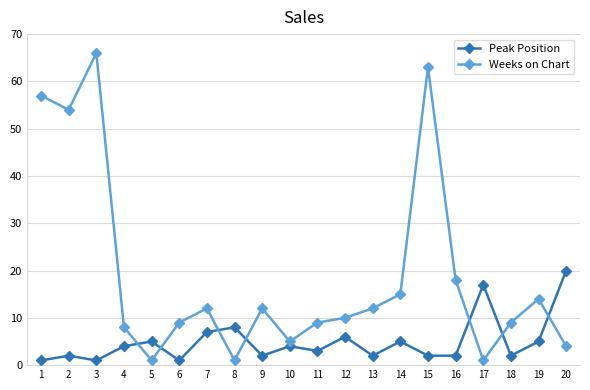

How many data points does each series have?

20